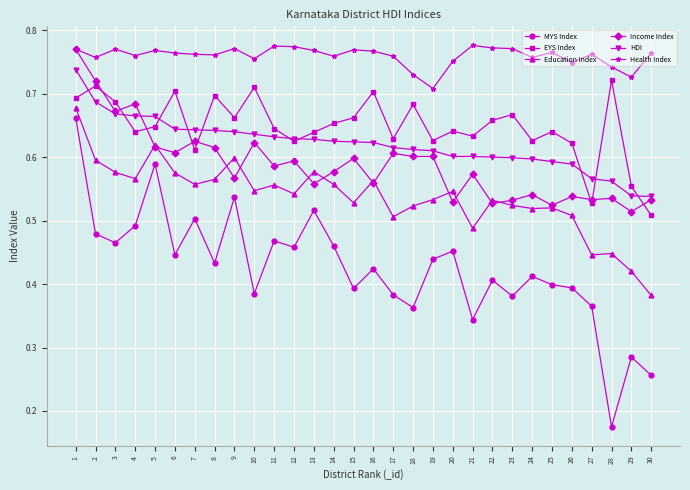

The HDI series shows 0.7 at 2. True or false?

True